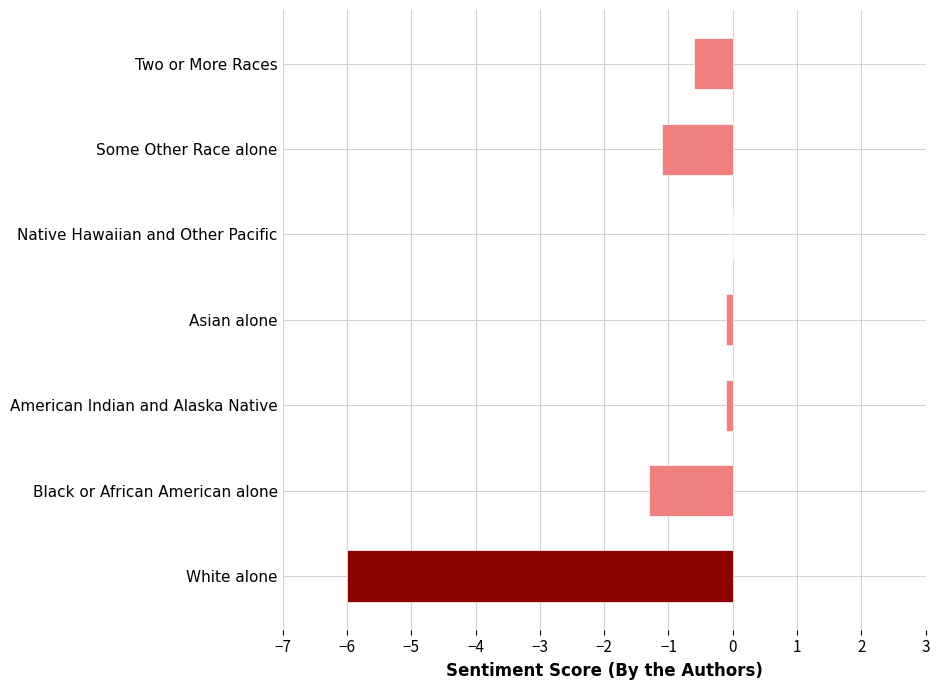

Reading top to bottom, list all the values displayed in this chart.

Two or More Races=-0.6	Some Other Race alone=-1.1	Native Hawaiian and Other Pacific=0.0	Asian alone=-0.1	American Indian and Alaska Native=-0.1	Black or African American alone=-1.3	White alone=-6.0